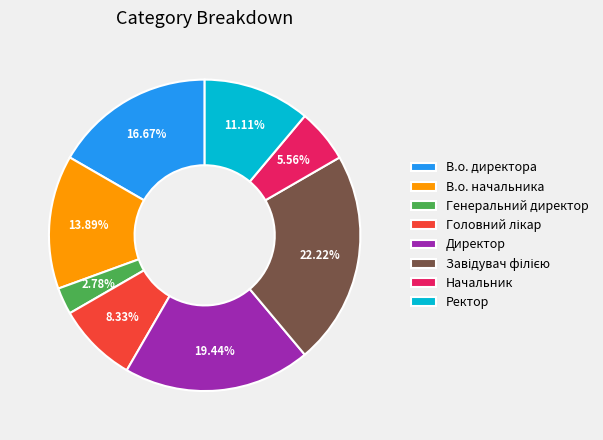

How many segments does this pie chart have?

8